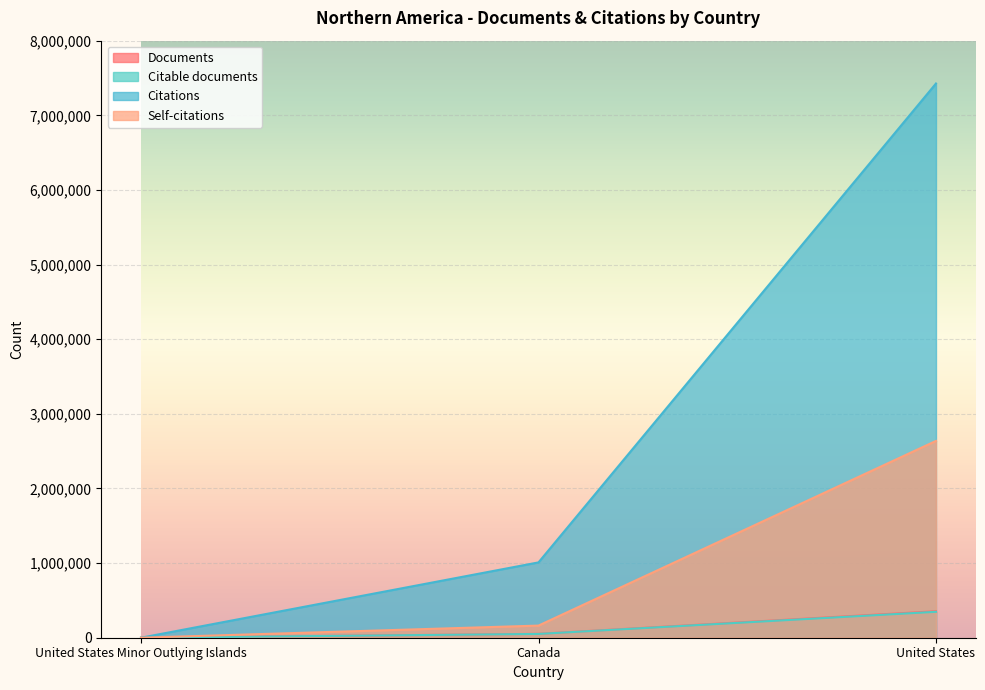

What is the highest value of the Documents series?

354954